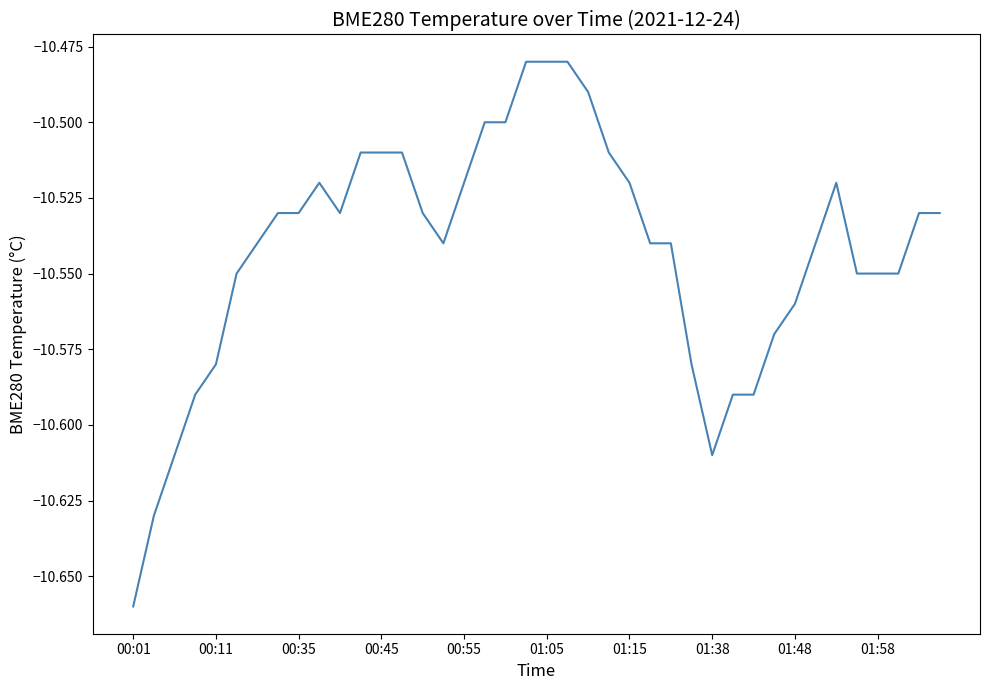

Reading right to left, list all the values displayed in this chart.

-10.5	-10.5	-10.6	-10.6	-10.6	-10.5	-10.5	-10.6	-10.6	-10.6	-10.6	-10.6	-10.6	-10.5	-10.5	-10.5	-10.5	-10.5	-10.5	-10.5	-10.5	-10.5	-10.5	-10.5	-10.5	-10.5	-10.5	-10.5	-10.5	-10.5	-10.5	-10.5	-10.5	-10.5	-10.6	-10.6	-10.6	-10.6	-10.6	-10.7